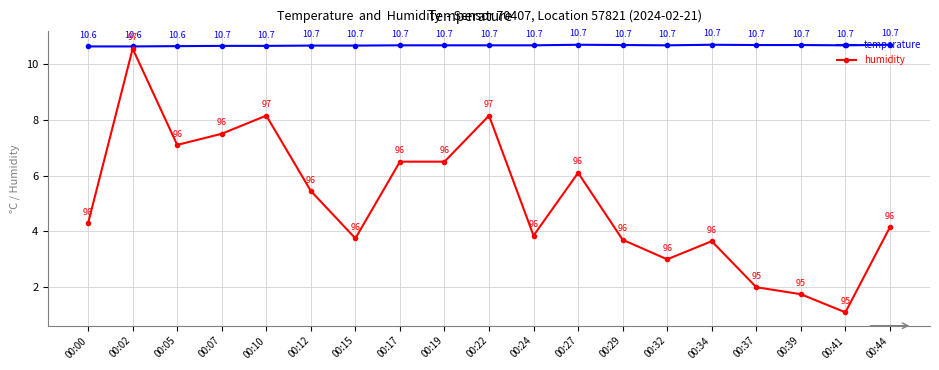

What is the difference between the humidity values at 00:22 and 00:44?

4.0